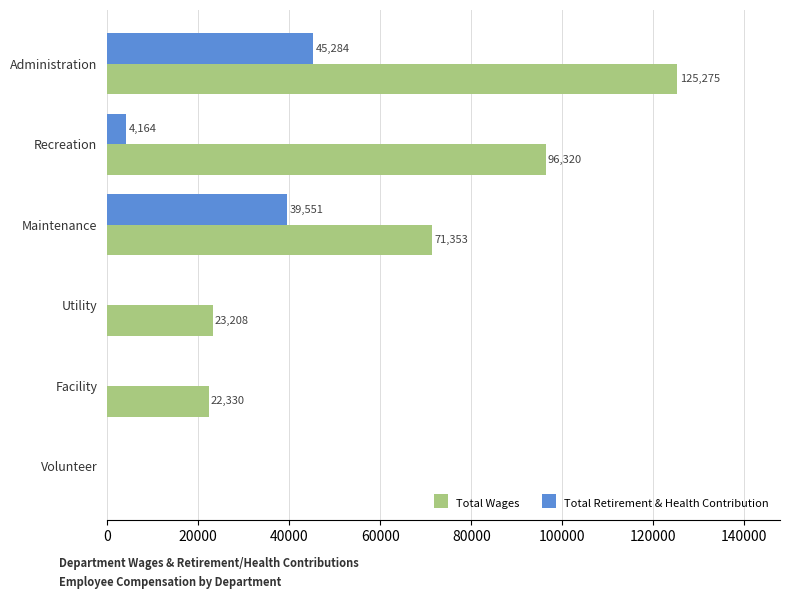

Between Administration and Maintenance, which series saw the biggest shift?

Total Wages